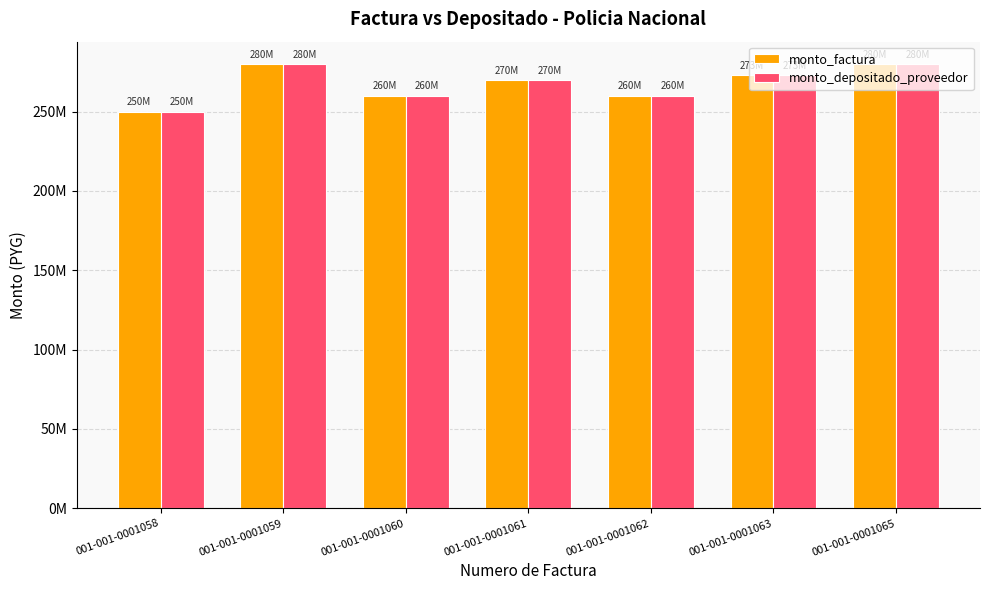

What is the difference between the maximum and minimum values in the monto_depositado_proveedor series?

30000000